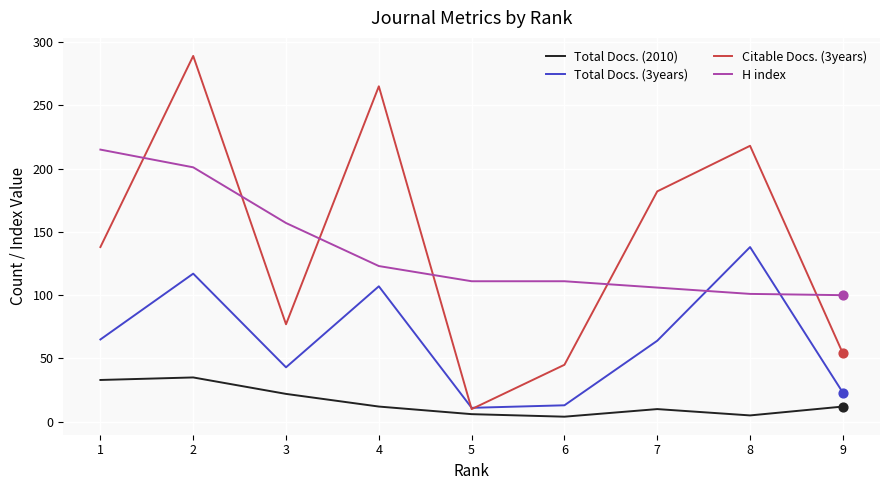

Is the value of Total Docs. (3years) at 5 greater than the value of Total Docs. (2010) at 6?

Yes